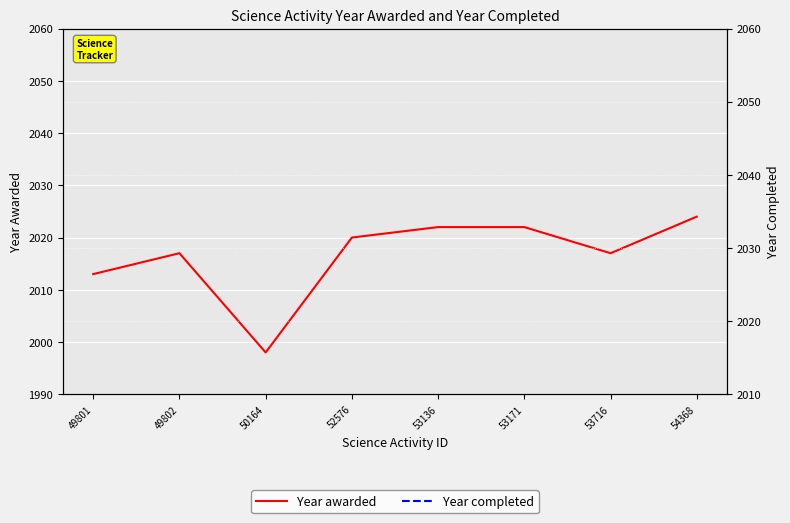

Which series has the largest range (max minus min)?

Year completed